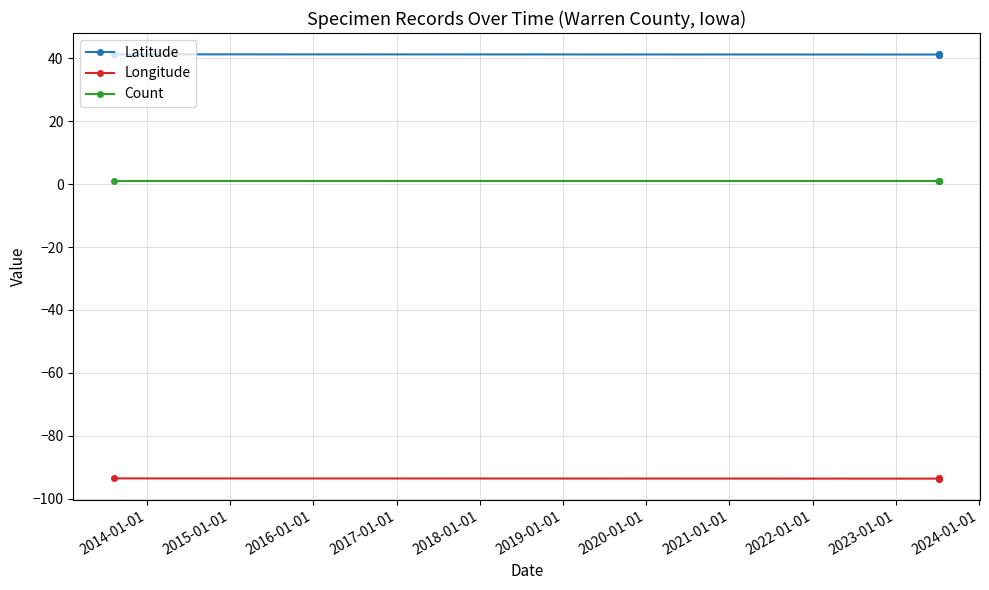

At which label is Latitude closest to 41?

2014-01-01